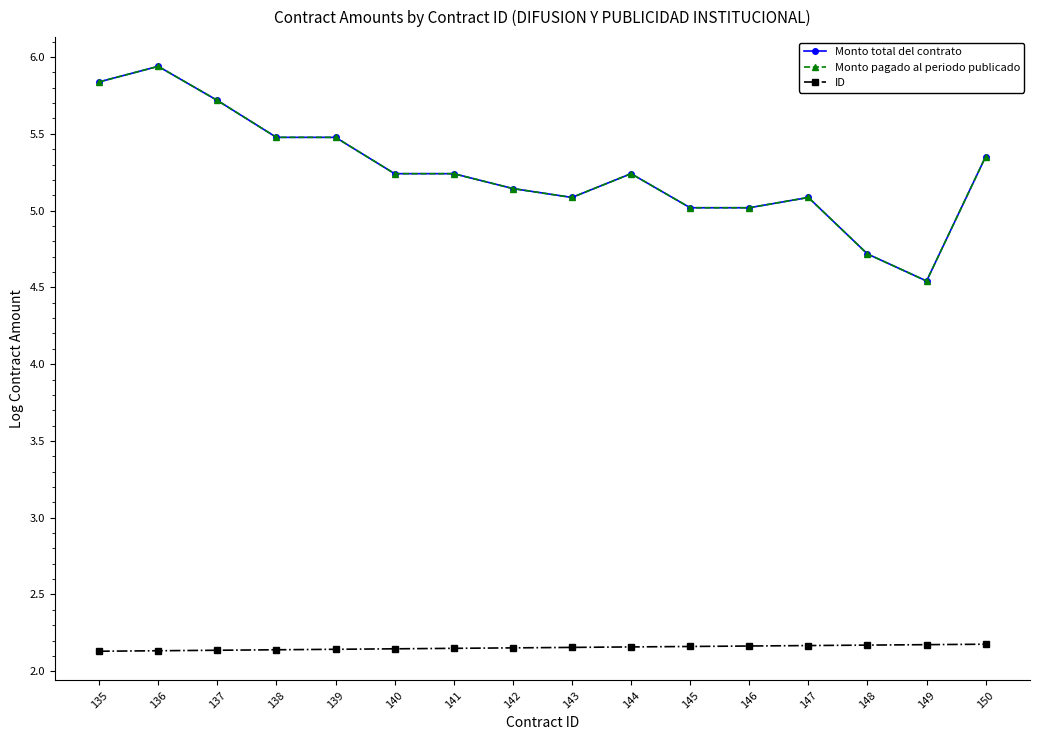

Does the chart have visible grid lines?

No